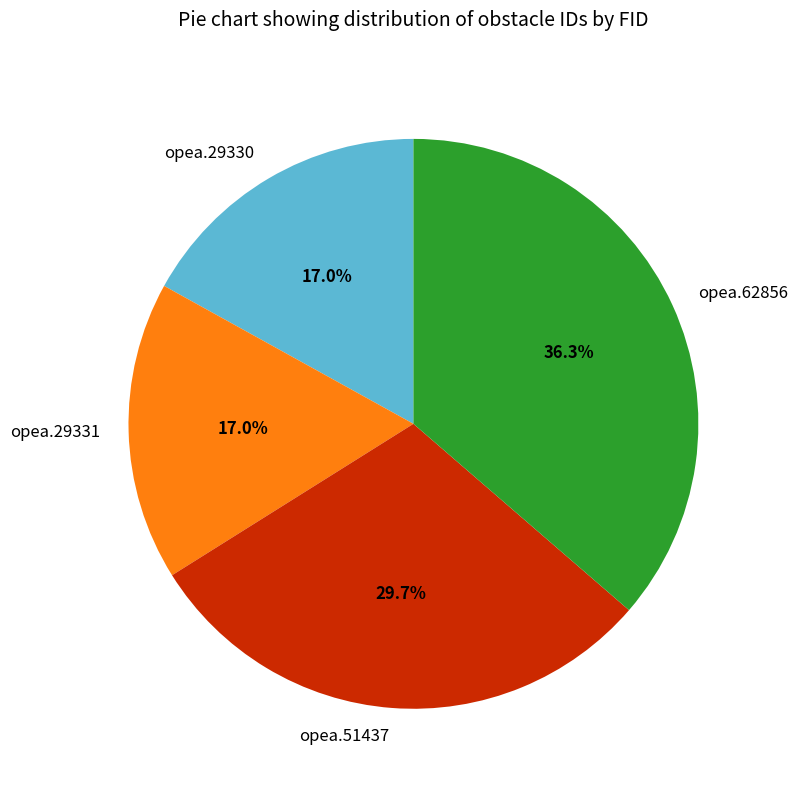

What percentage is NOT represented by opea.29331?

83.0%